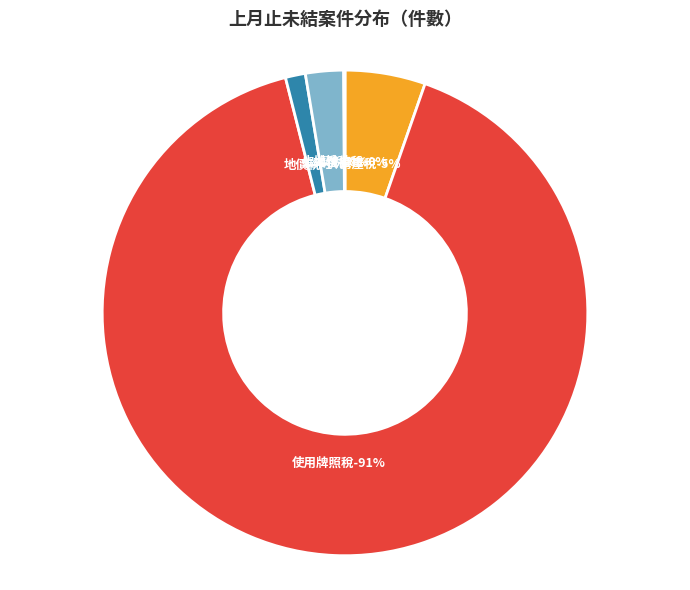

What is the total percentage of 地價稅 and 娛樂稅?

3.9%